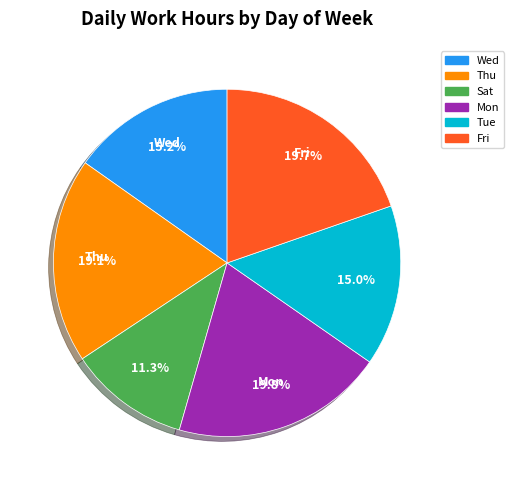

Does any single category account for the majority?

No